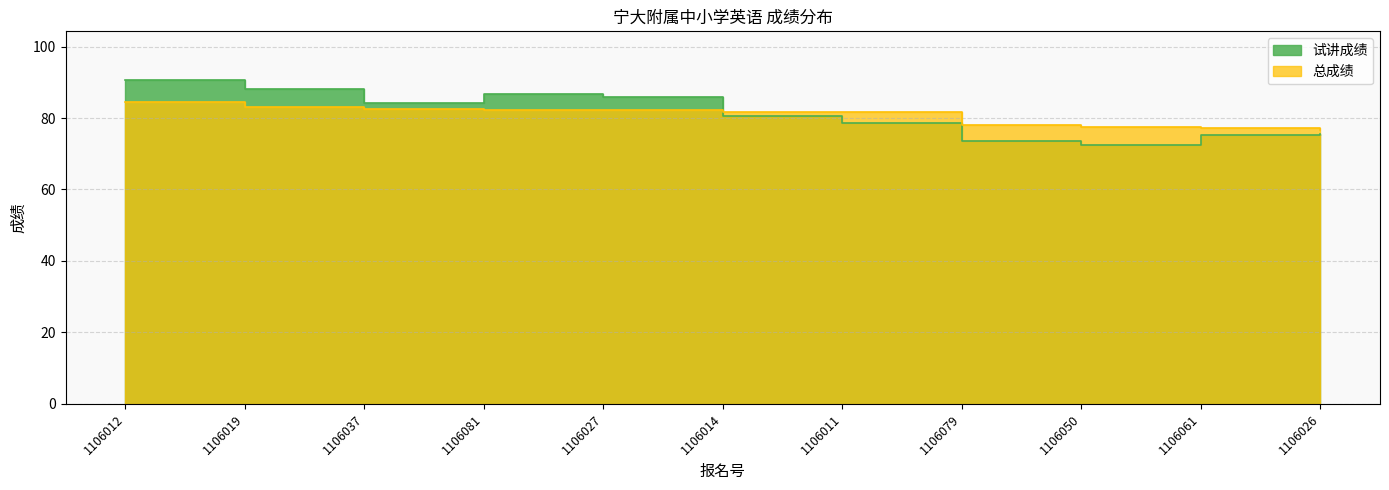

Rank the categories by 总成绩 value from lowest to highest.

1106026, 1106061, 1106050, 1106079, 1106011, 1106014, 1106027, 1106081, 1106037, 1106019, 1106012